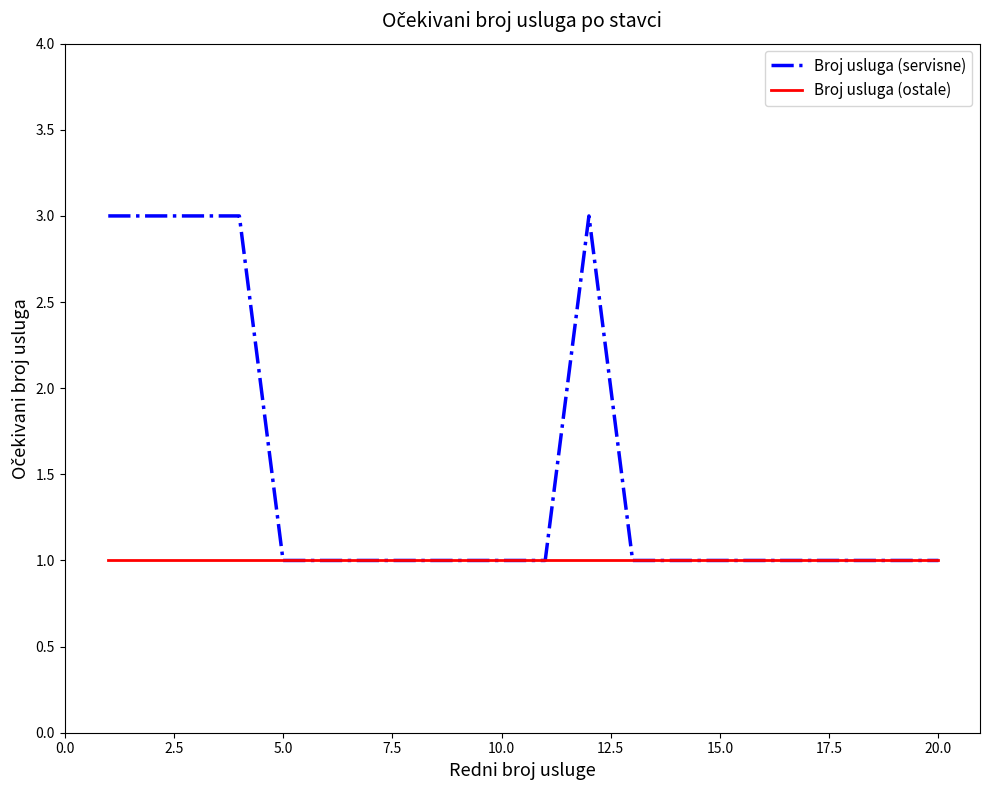

List the series in order of their peak value, lowest first.

Broj usluga (ostale), Broj usluga (servisne)